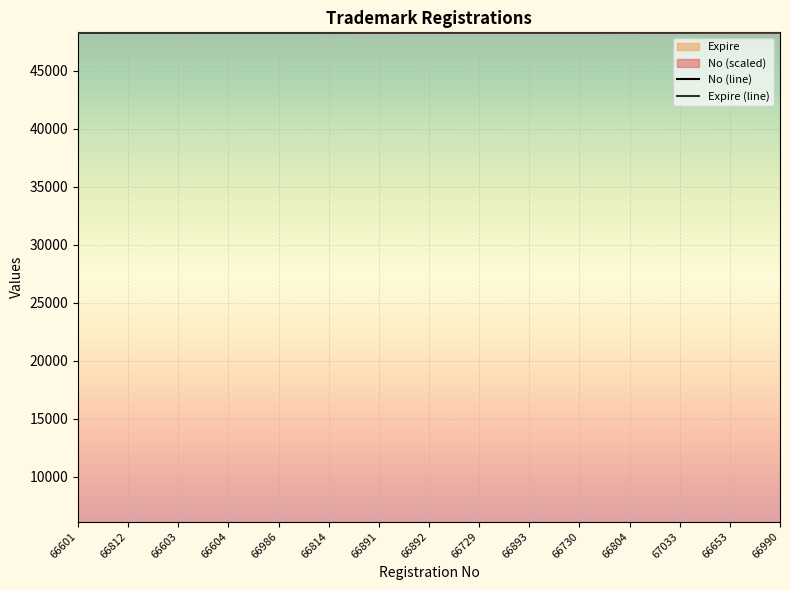

Reading right to left, transcribe all the data shown in this chart.

No: 66990=48320.0	66653=48318.2	67033=48316.4	66804=48314.6	66730=48312.9	66893=48311.1	66729=48309.3	66892=48307.5	66891=48305.7	66814=48303.9	66986=48302.1	66604=48300.4	66603=48298.6	66812=48296.8	66601=48295.0
Expire: 66990=48316.0	66653=48320.0	67033=48300.0	66804=48320.0	66730=48316.0	66893=48320.0	66729=48315.0	66892=48320.0	66891=48320.0	66814=48309.0	66986=48295.0	66604=48301.0	66603=48301.0	66812=48309.0	66601=48301.0